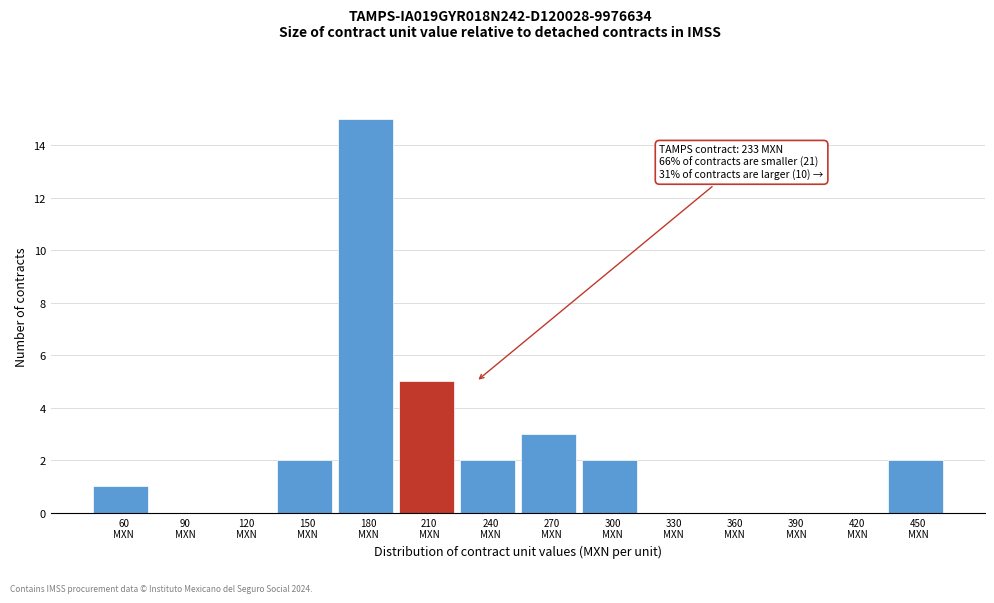

What is the sum of all values?

32